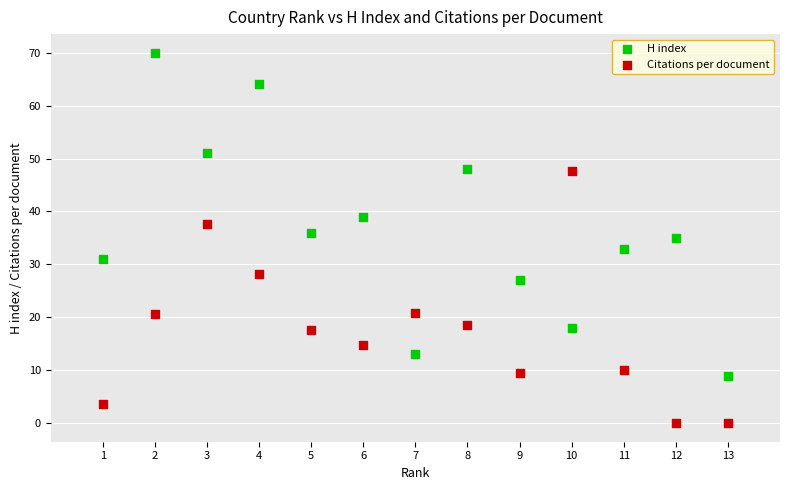

What is the X range (max minus min) for the scatter plot?

12.0